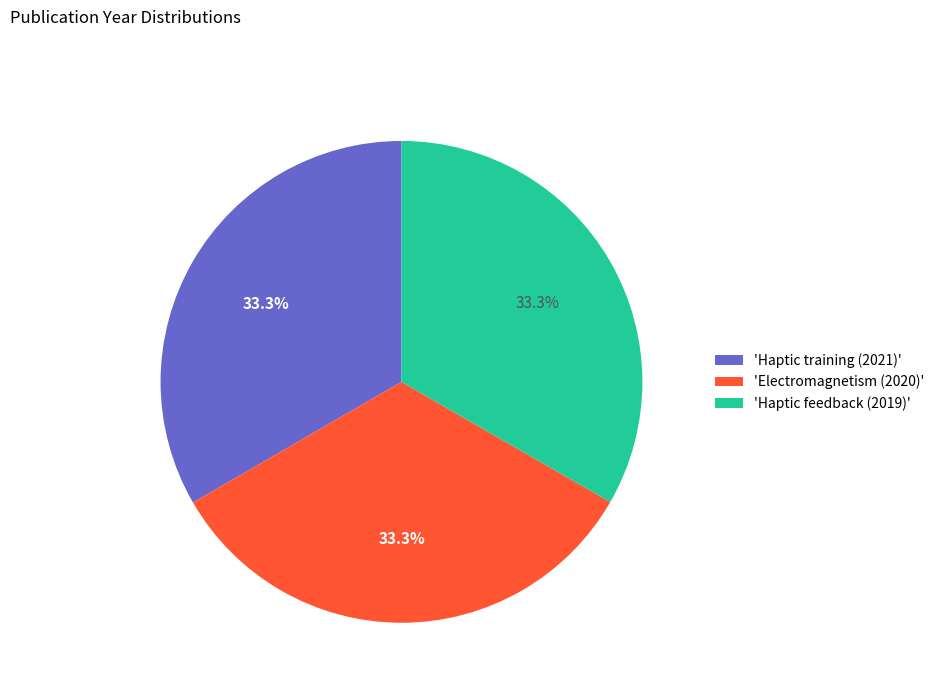

Combined, do 'Haptic training (2021)' and 'Electromagnetism (2020)' account for over 50%?

Yes